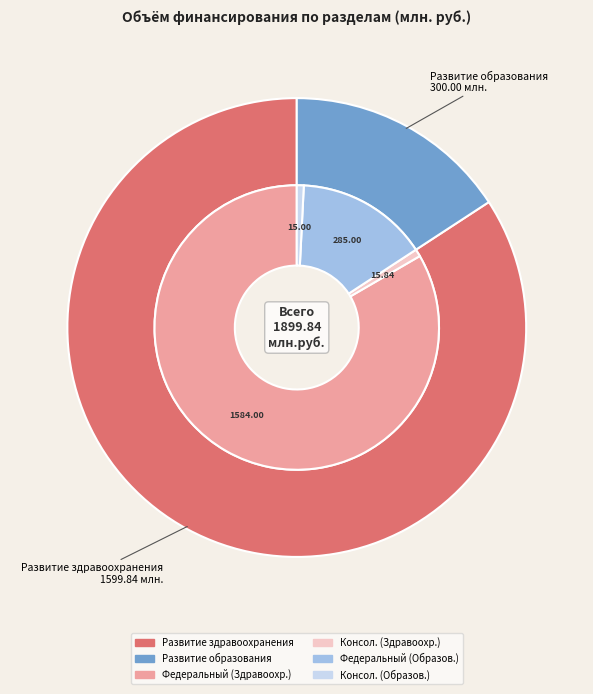

What is the largest slice in the pie chart?

Развитие здравоохранения